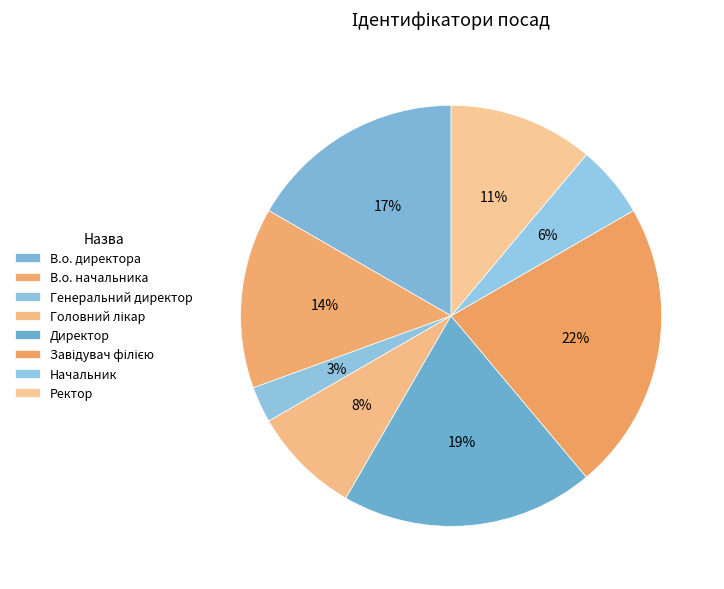

How many segments does this pie chart have?

8